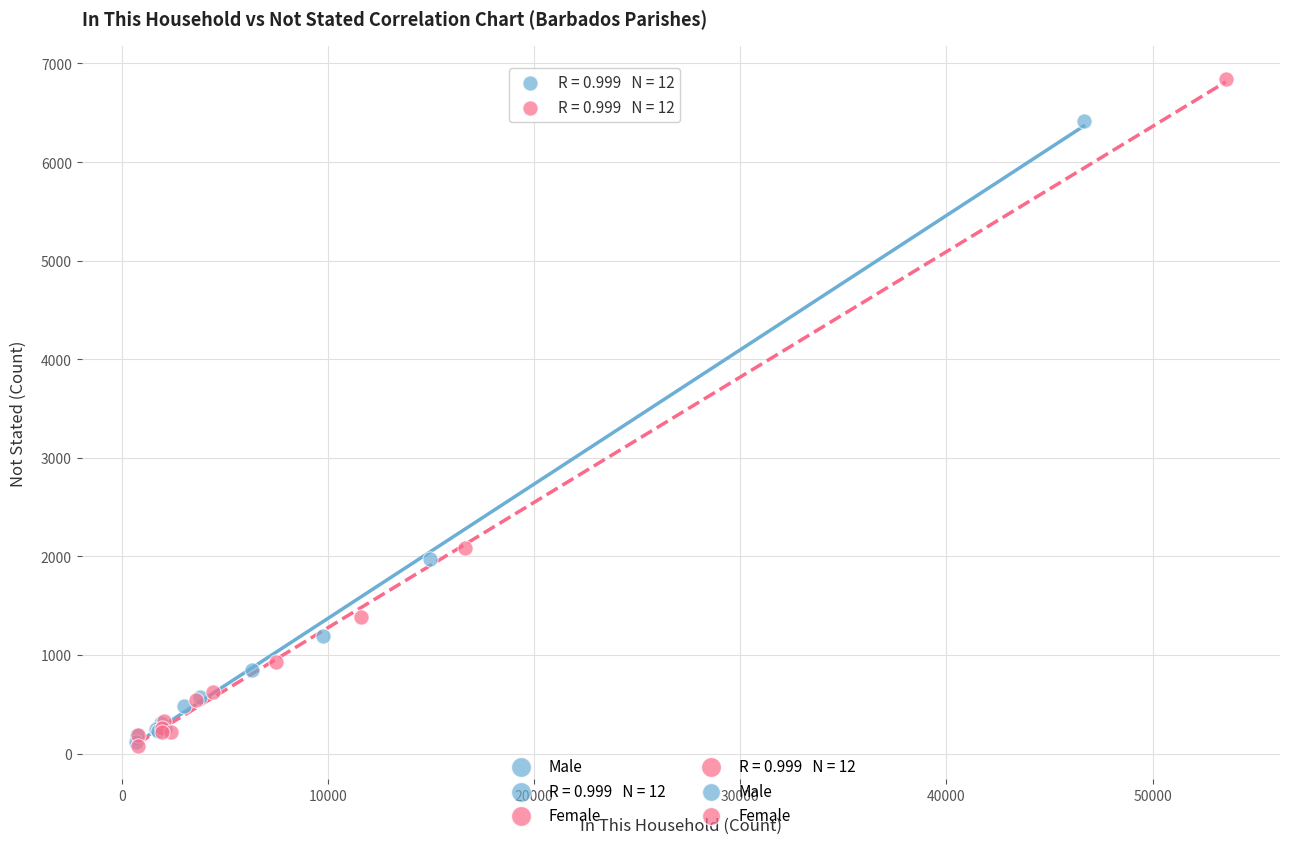

Which series has the largest Y range (max minus min)?

Female